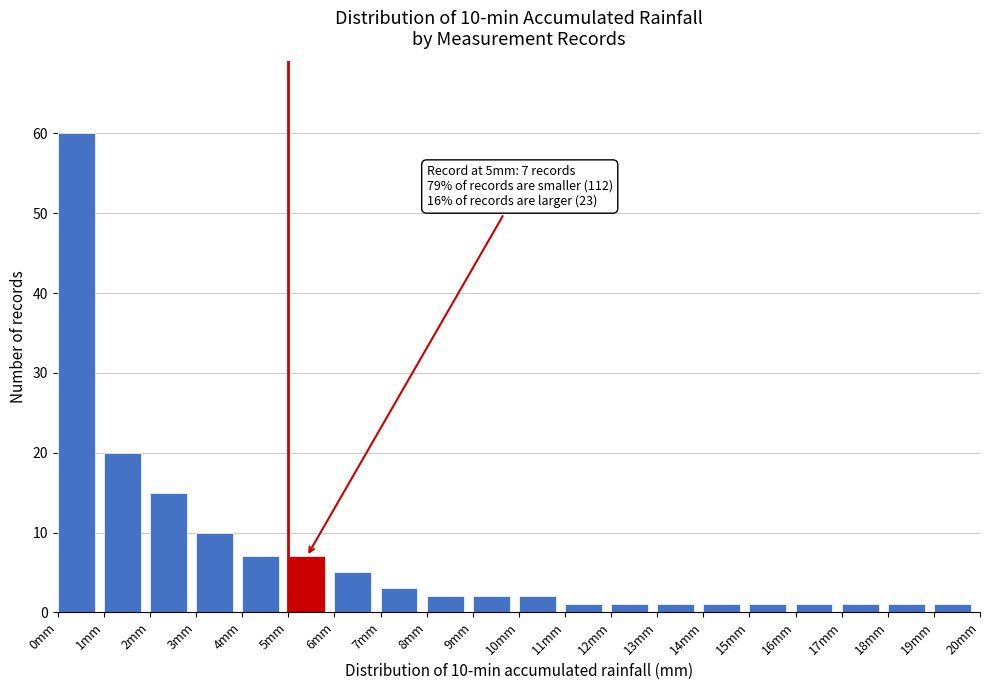

Over which range of the x-axis is the bar tallest?

0 to 1